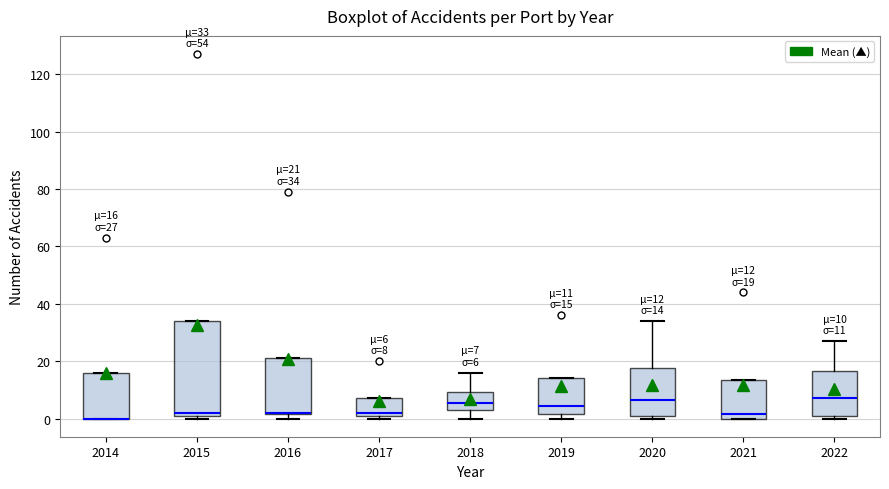

Comparing the boxes themselves (not the whiskers), which one is the tallest?

2015